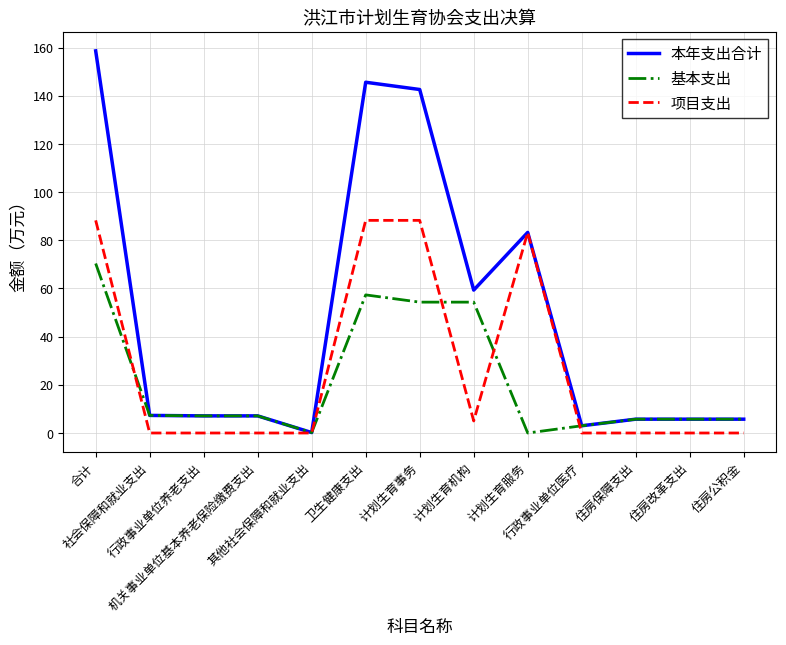

What is the maximum value shown in the chart?

158.7